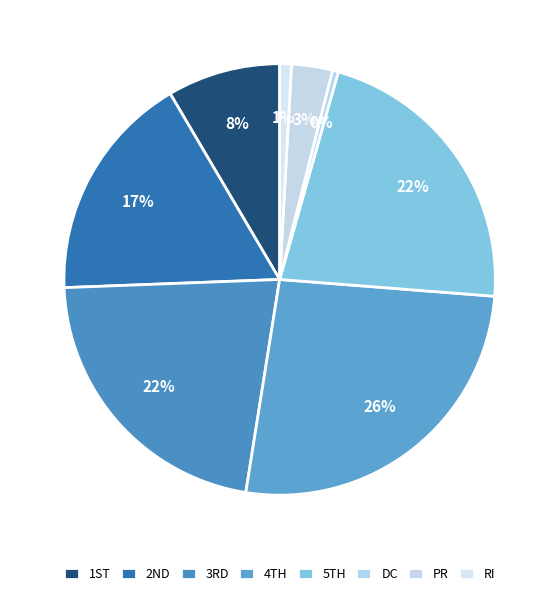

Is there a majority slice in this chart?

No